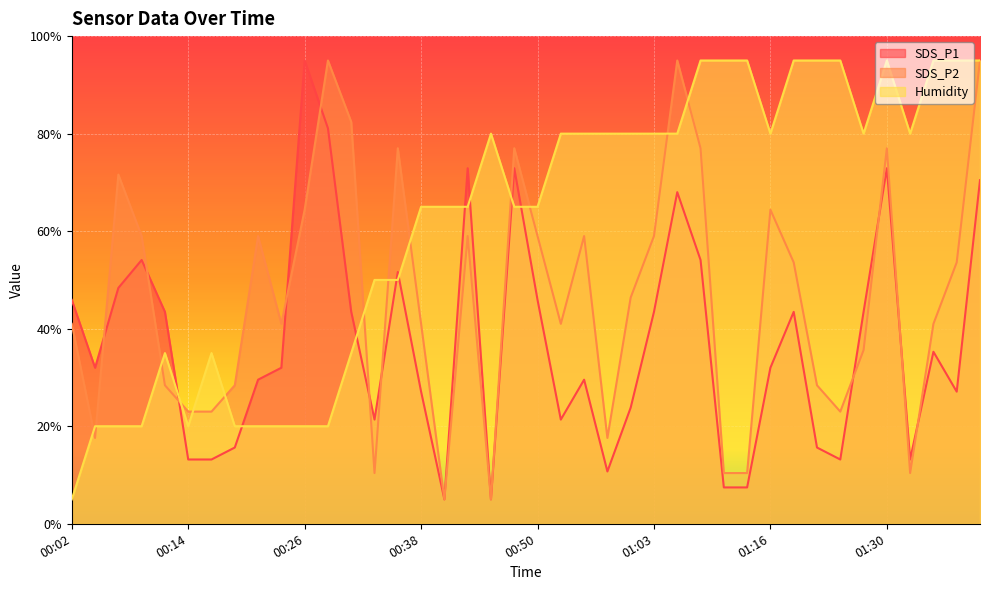

Does the chart display data point markers on the line(s)?

No